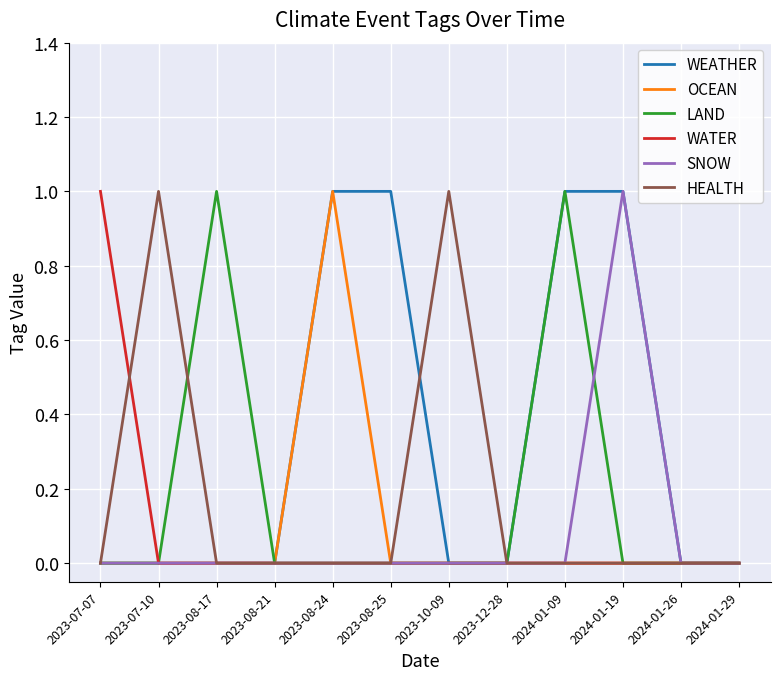

True or false: WATER has a value of 1 at 2023-08-24.

False